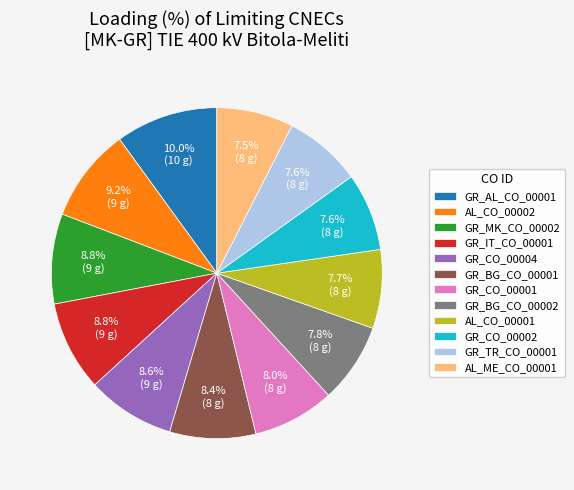

To the nearest percent, what portion does GR_AL_CO_00001 represent?

10%